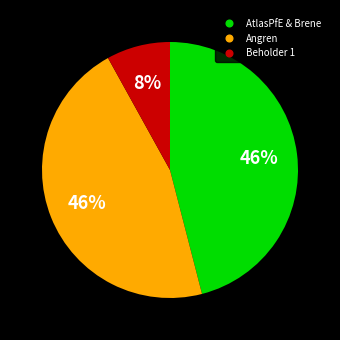

Does any single category account for the majority?

No